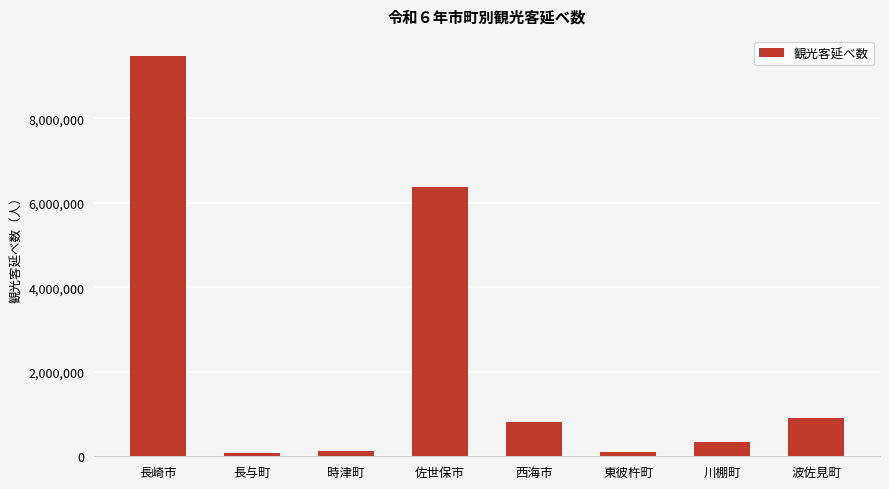

What value does the data have at 波佐見町, to the nearest 100?

913900